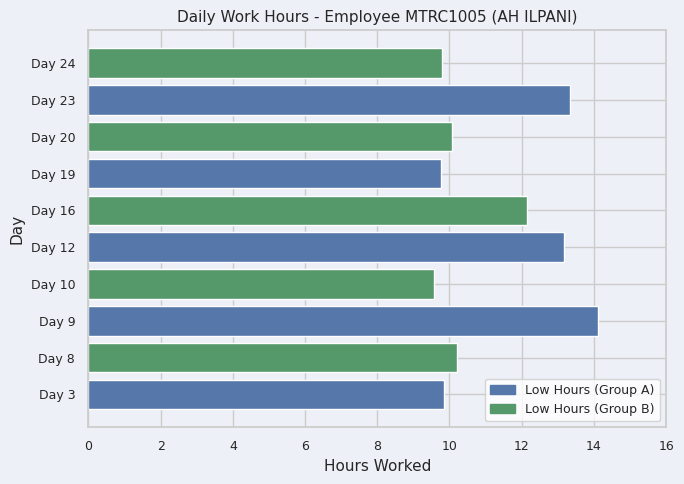

Rank the categories by value from highest to lowest.

Day 9, Day 23, Day 12, Day 16, Day 8, Day 20, Day 3, Day 24, Day 19, Day 10